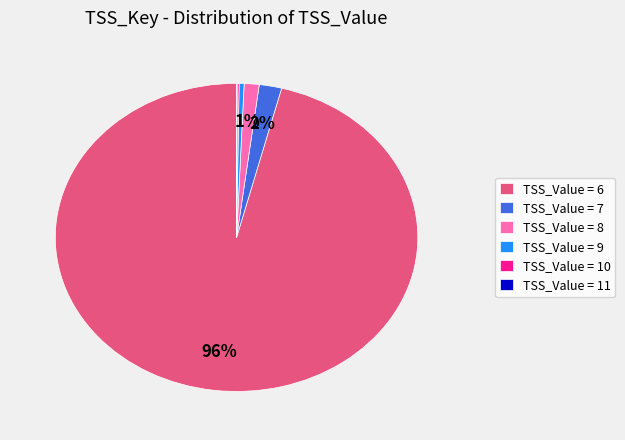

Is the sum of TSS_Value = 7 and TSS_Value = 8 greater than half?

No